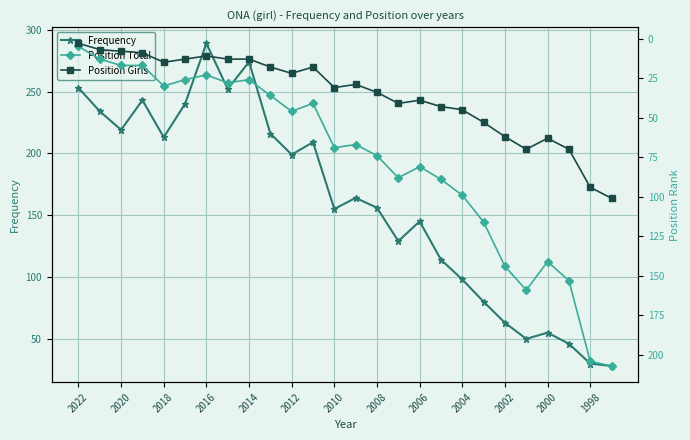

Rank the series by their maximum value, from highest to lowest.

Frequency, Position Total, Position Girls